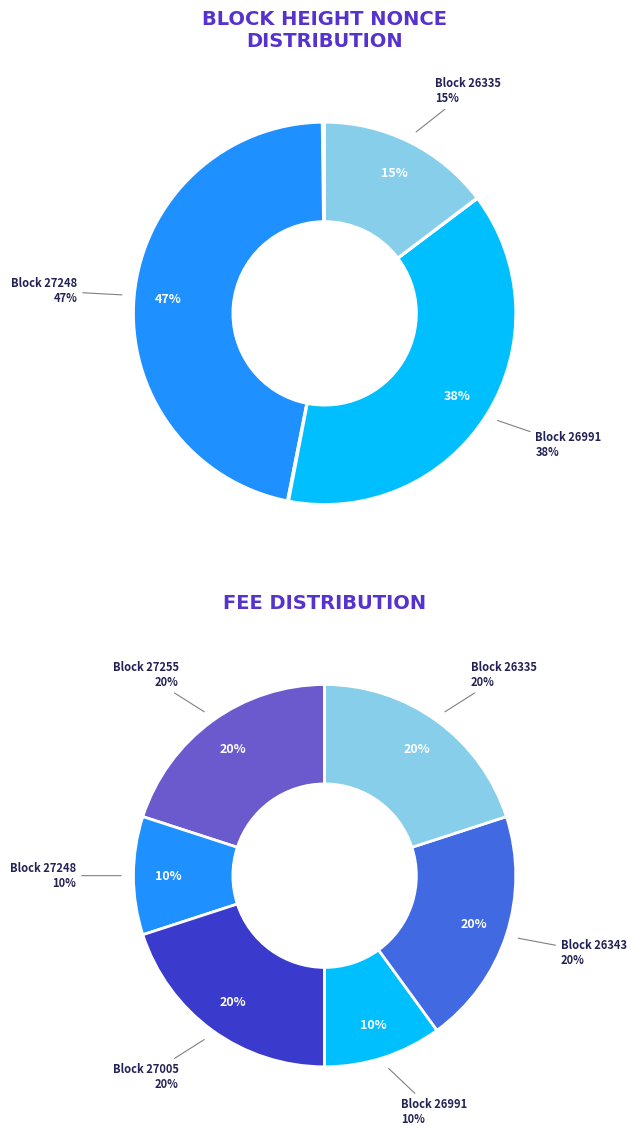

The 26335 slice represents 15% of the pie. True or false?

True